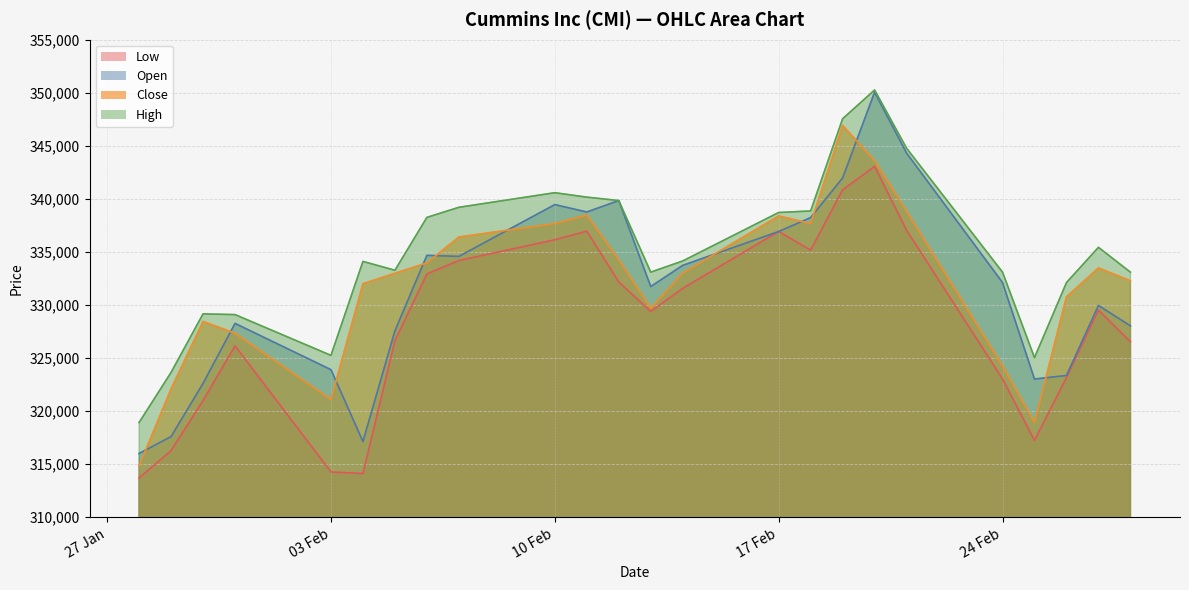

How many data points in Low are less than 329522?

12